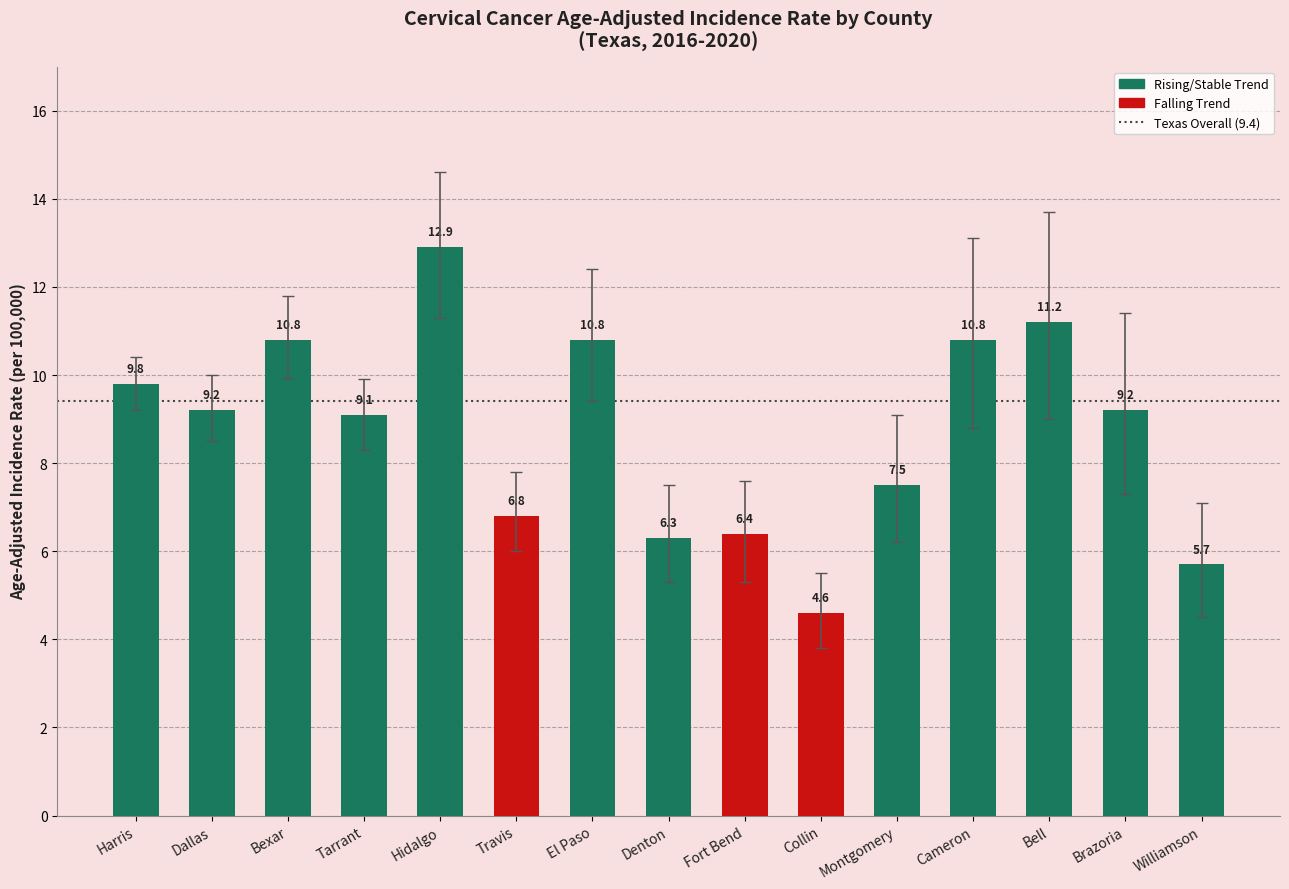

Reading right to left, list all the values displayed in this chart.

Lower 95% CI: 4.5	7.3	9.0	8.8	6.2	3.8	5.3	5.3	9.4	6.0	11.3	8.3	9.9	8.5	9.2
Upper 95% CI: 7.1	11.4	13.7	13.1	9.1	5.5	7.6	7.5	12.4	7.8	14.6	9.9	11.8	10.0	10.4